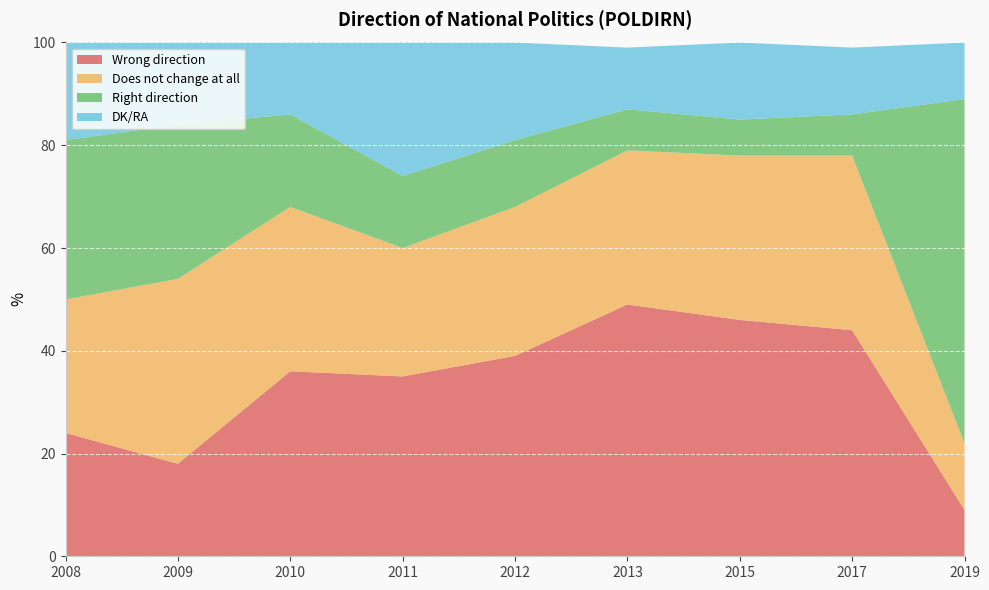

Reading left to right, list all the values displayed in this chart.

Wrong direction: 24	18	36	35	39	49	46	44	9
Does not change at all: 26	36	32	25	29	30	32	34	13
Right direction: 31	30	18	14	13	8	7	8	67
DK/RA: 19	16	14	26	19	12	15	13	11